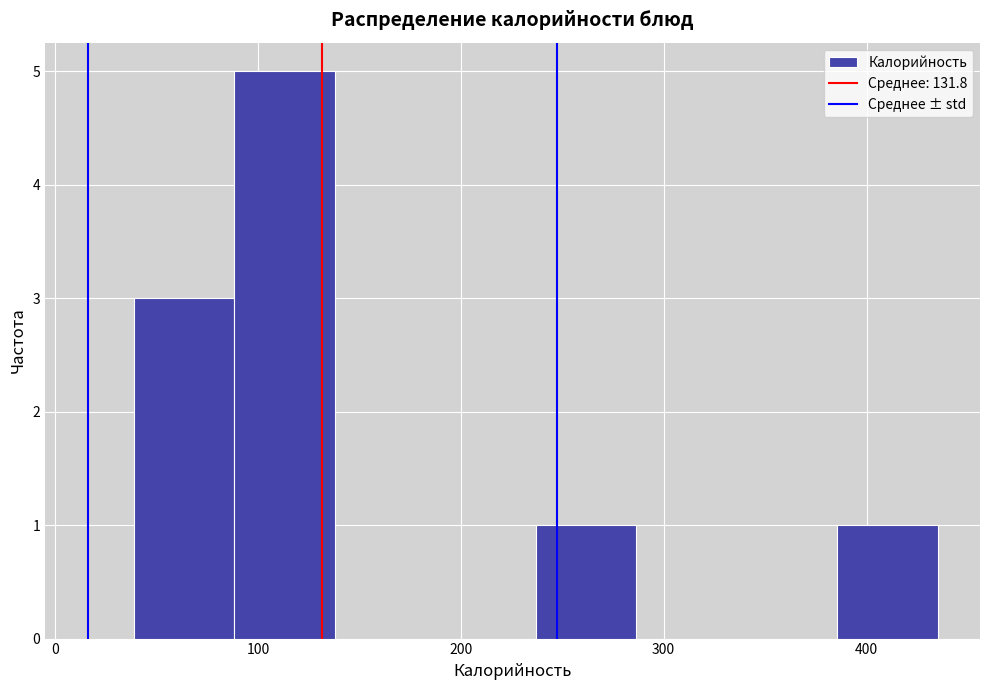

Reading left to right, transcribe this chart: for each bar, give the range it covers on the x-axis and its height. Neither the bar edges nor the heights are printed on the chart, so give them approximately, as read against the axes.

40 to 90: 3
90 to 140: 5
140 to 190: 0
190 to 240: 0
240 to 290: 1
290 to 340: 0
340 to 390: 0
390 to 440: 1